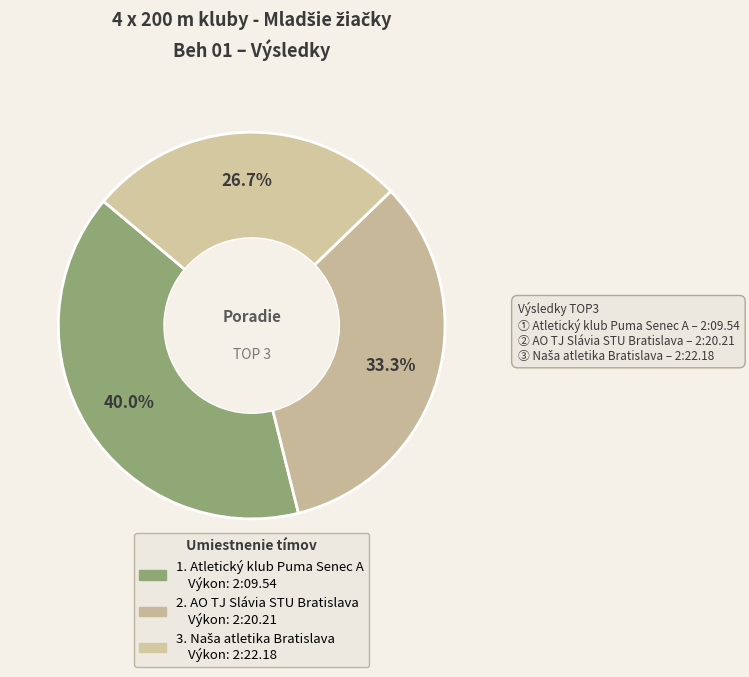

How many slices are in this pie chart?

3